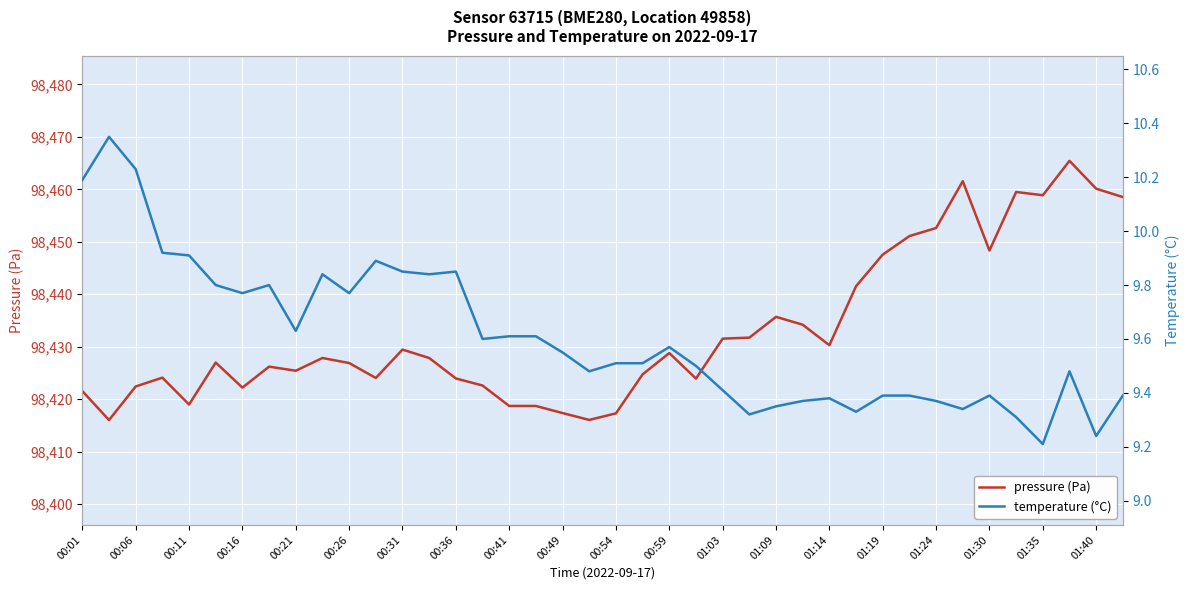

The pressure (Pa) series shows 49505.0 at 00:41. True or false?

False